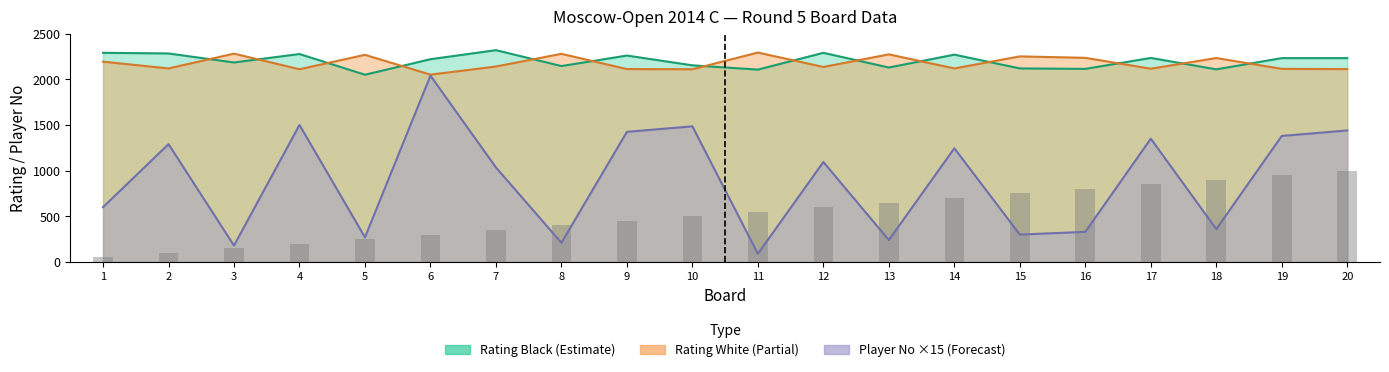

Which has a higher value, 2 or 14?

14